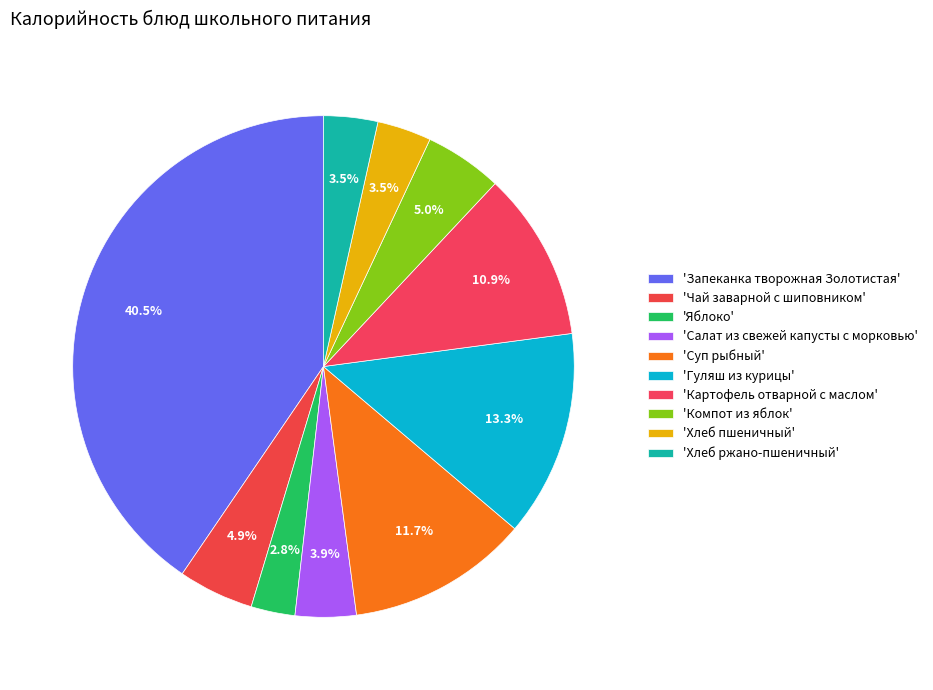

Does any single category account for the majority?

No